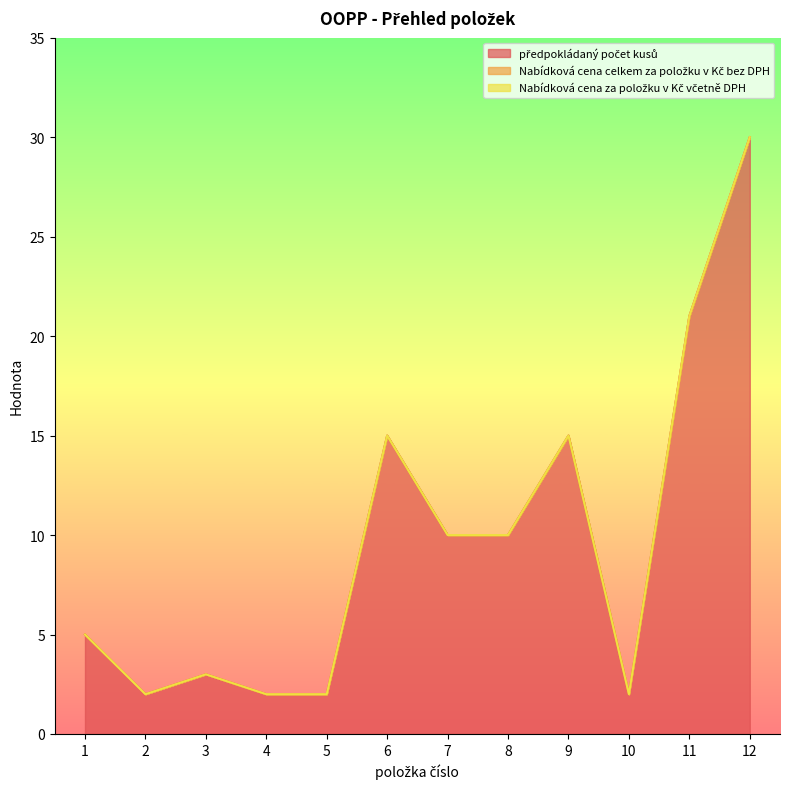

How many values in the předpokládaný počet kusů series are below 10?

6